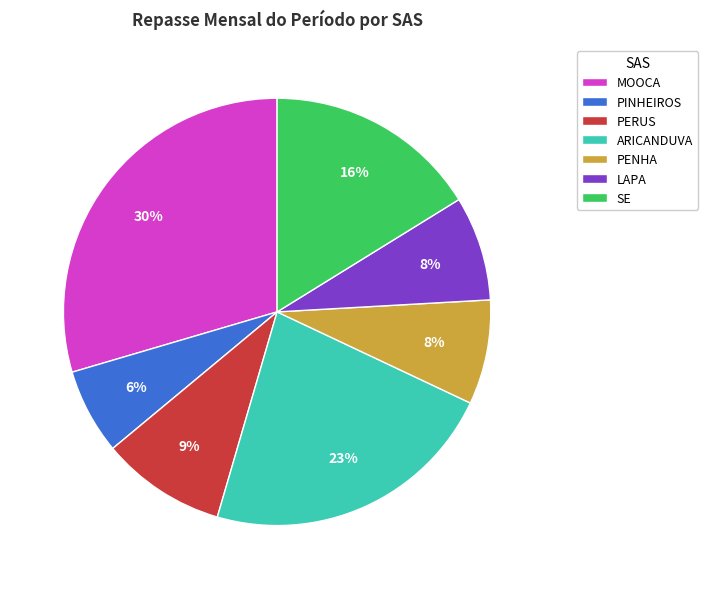

Is there any slice that represents more than half of the pie?

No